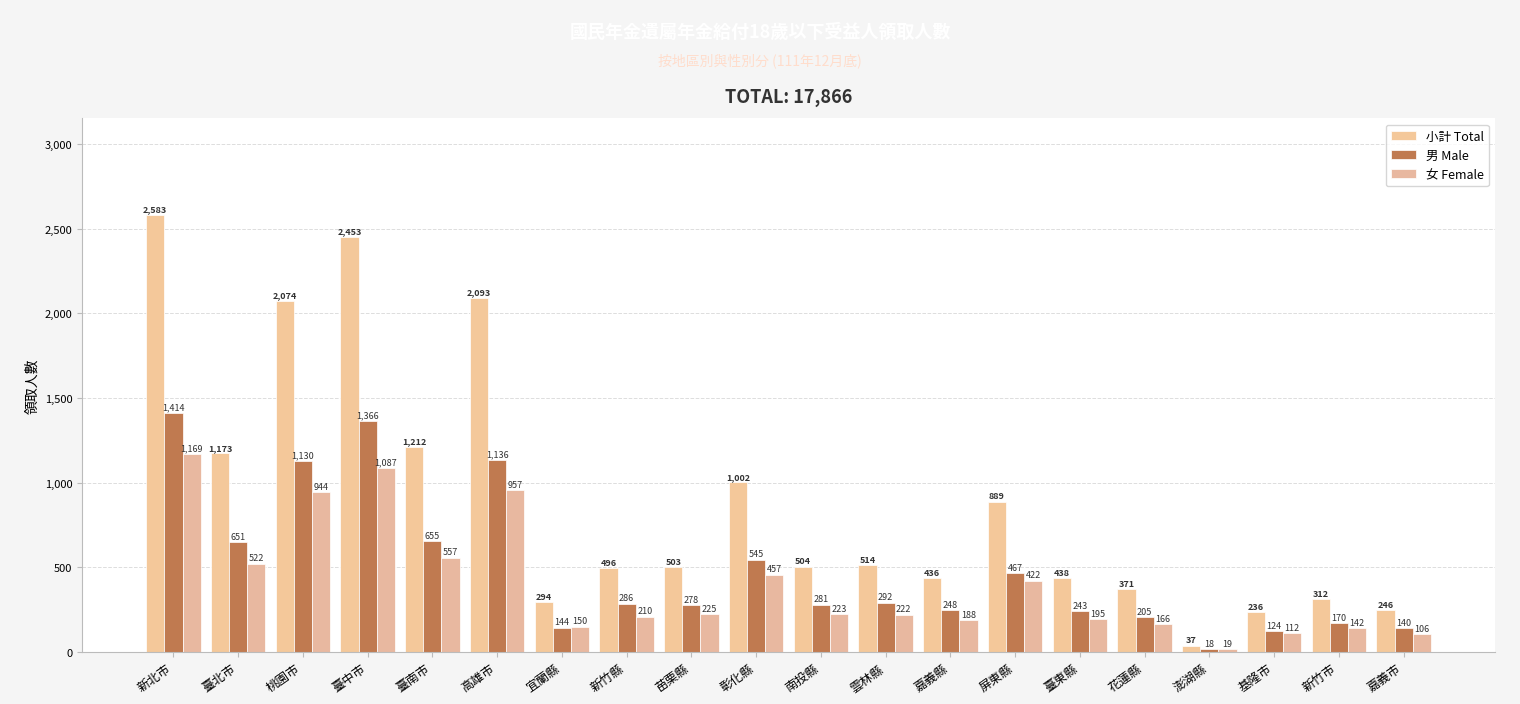

Are the bars horizontal?

No